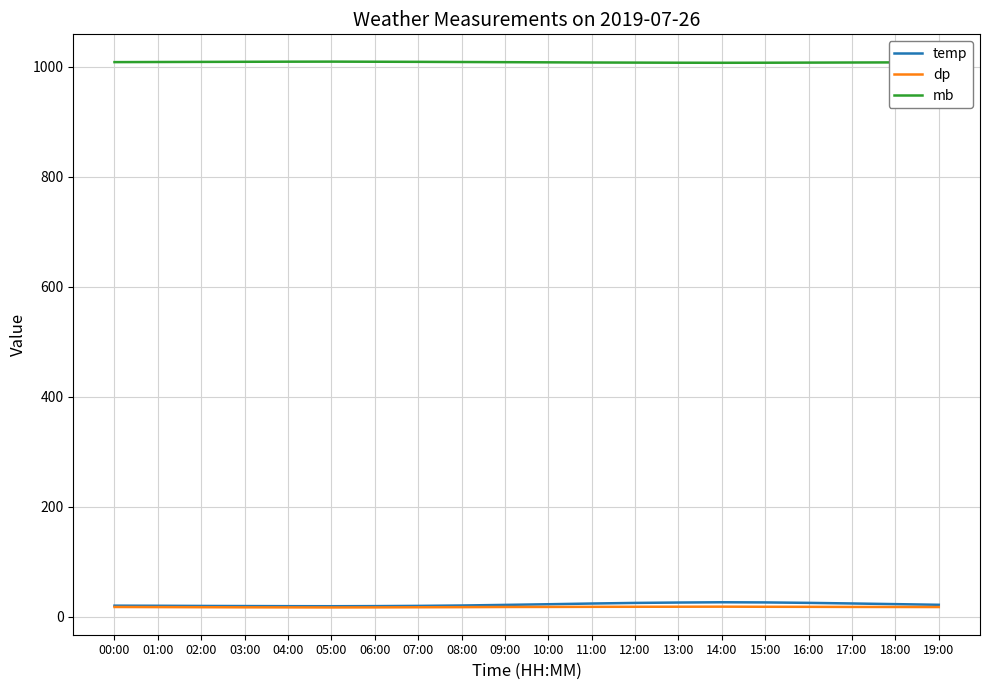

The value of dp at 05:00 is 16.7. True or false?

True